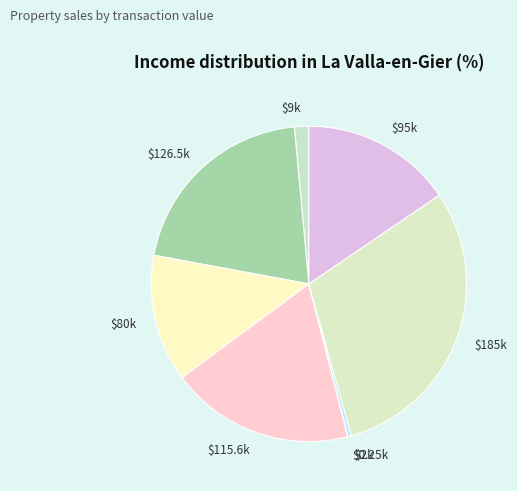

Does any single category account for the majority?

No